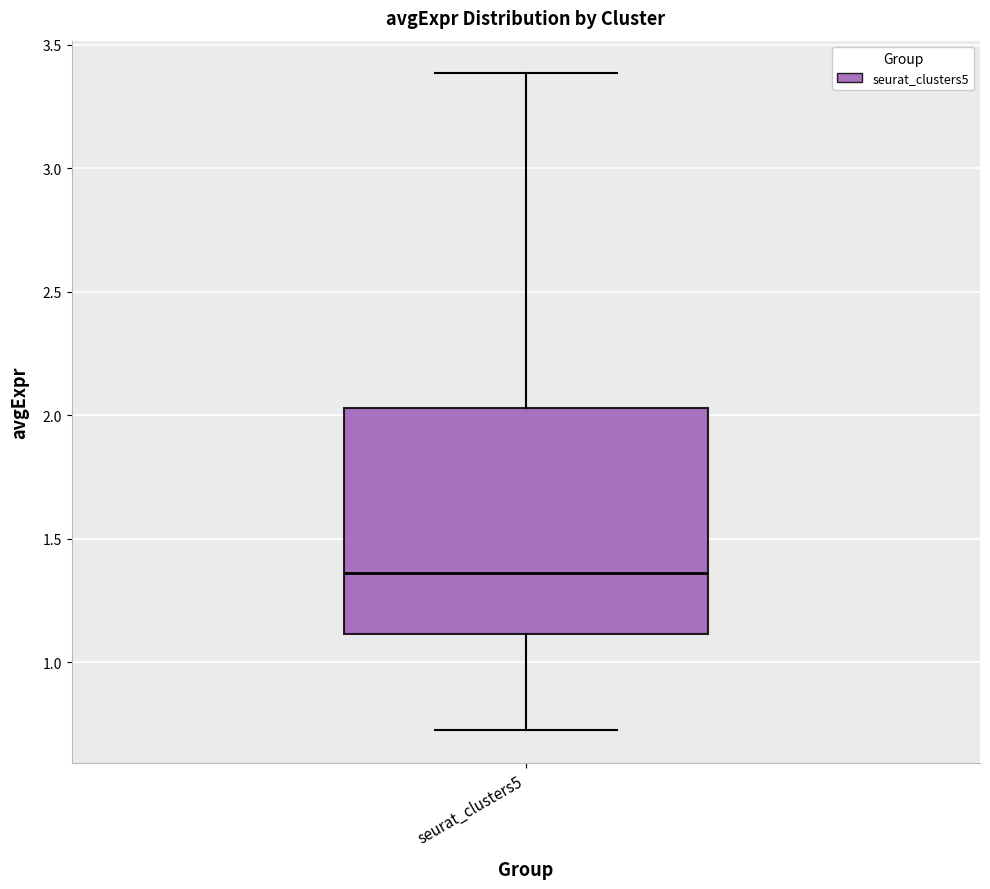

Read this box plot against the y-axis: the position of the median line, the range covered by the box, and the ends of both whiskers. The values are not printed on the chart, so give them approximately, as read against the axis.

median 1.35, box 1.10 to 2.05, whiskers 0.75 to 3.40